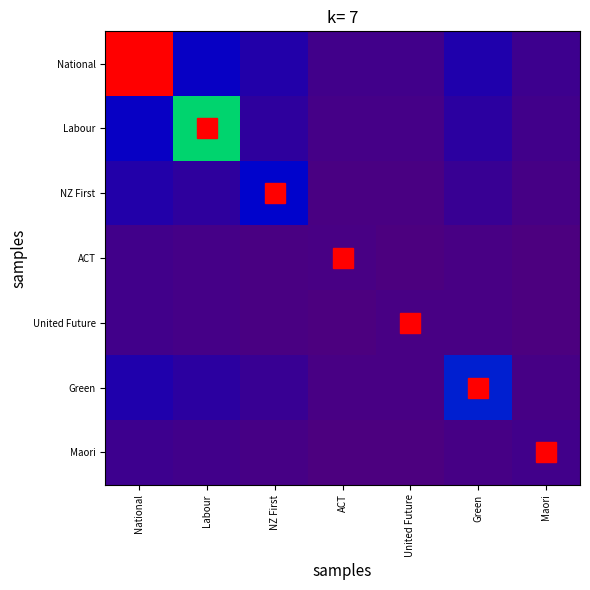

How many data points does each series have?

7